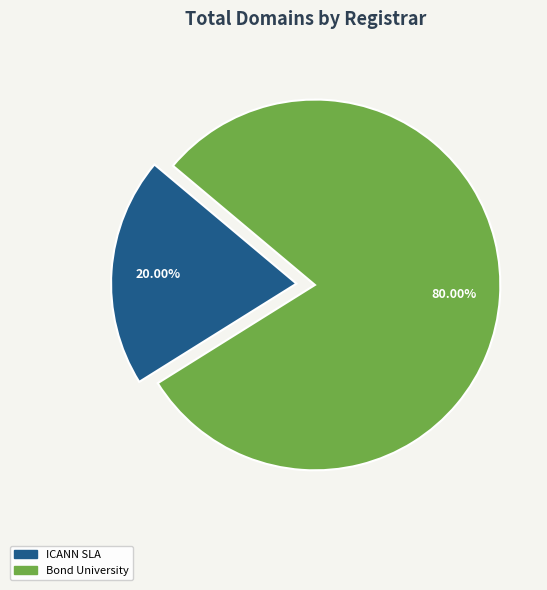

Does any single category account for the majority?

Yes